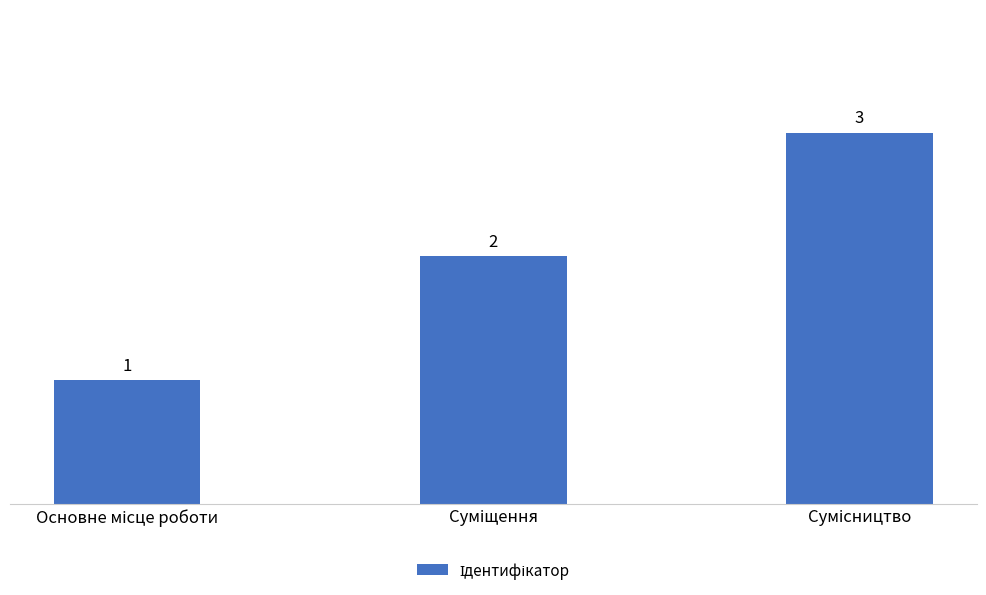

Count the values in the range 1 to 3.

3